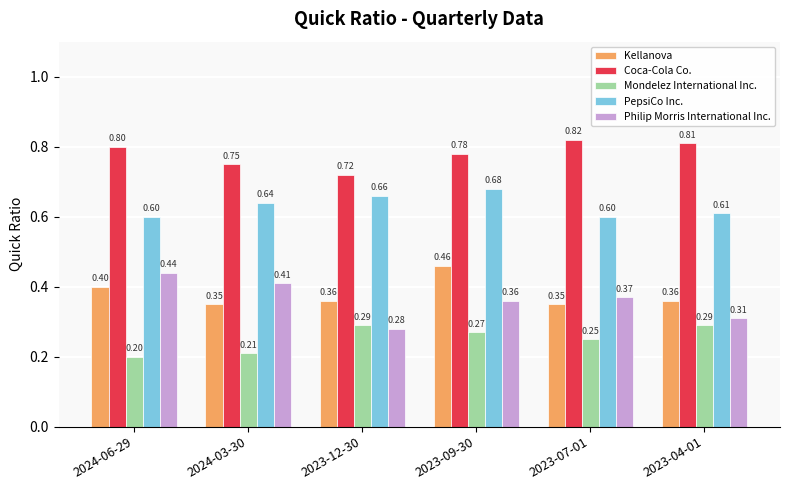

Rank the series at 2024-03-30 from highest to lowest value.

Coca-Cola Co., PepsiCo Inc., Philip Morris International Inc., Kellanova, Mondelez International Inc.